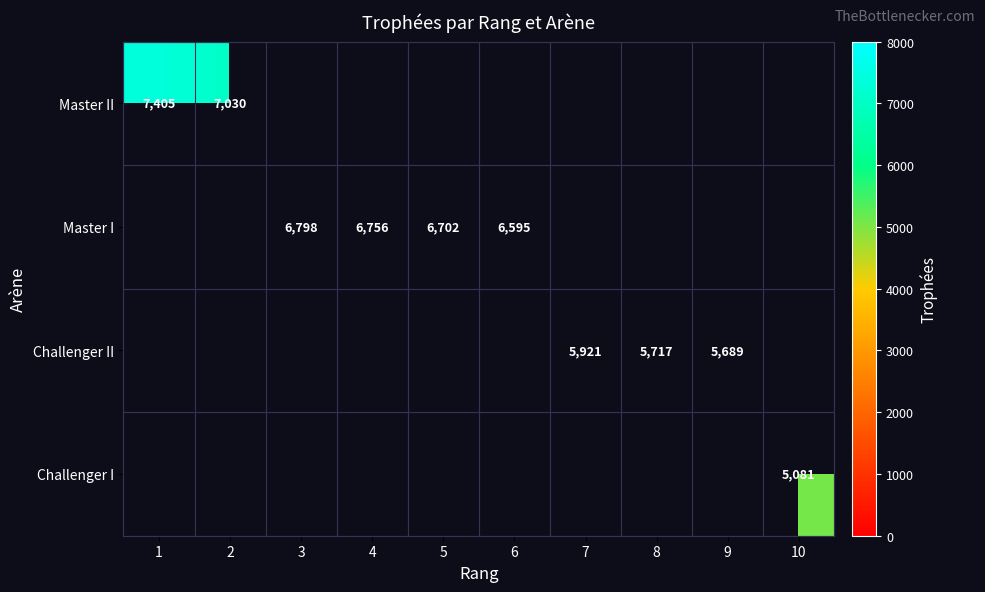

True or false: Master I has a value of 6798 at 3.

True